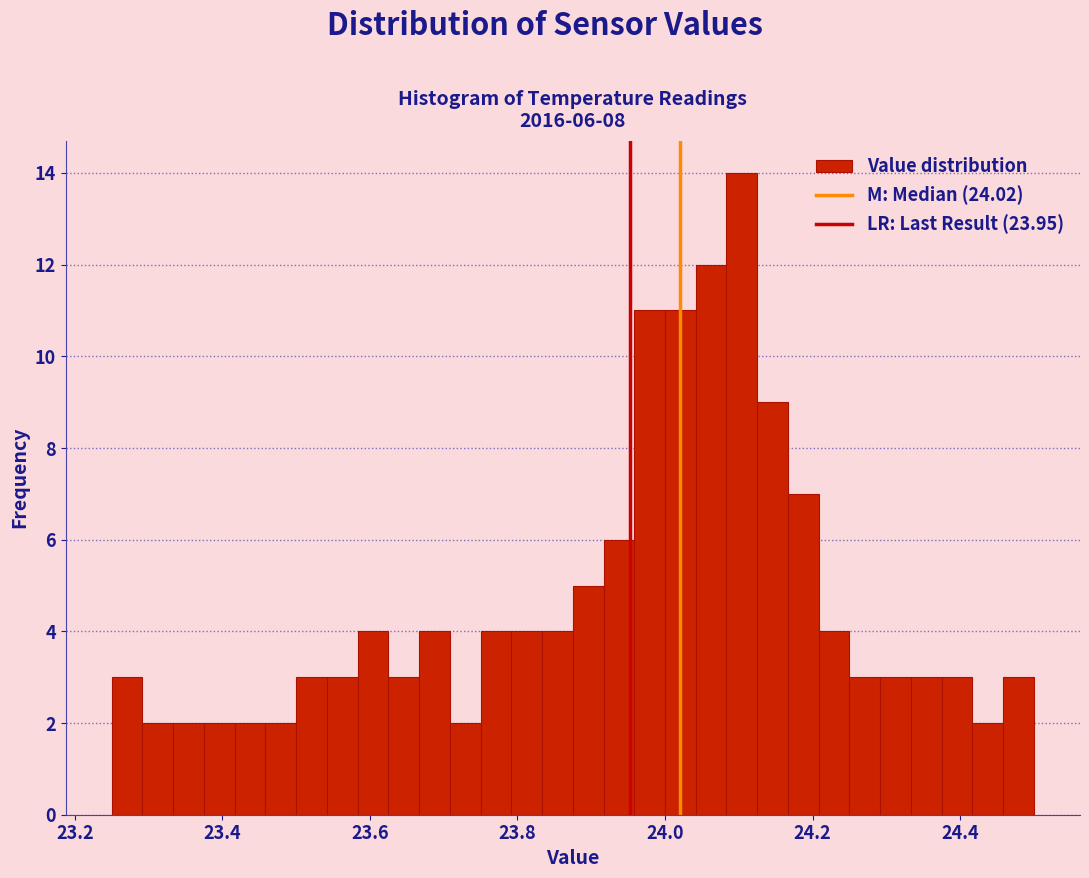

Read against the x-axis, roughly where is the centre of the tallest bar?

24.10